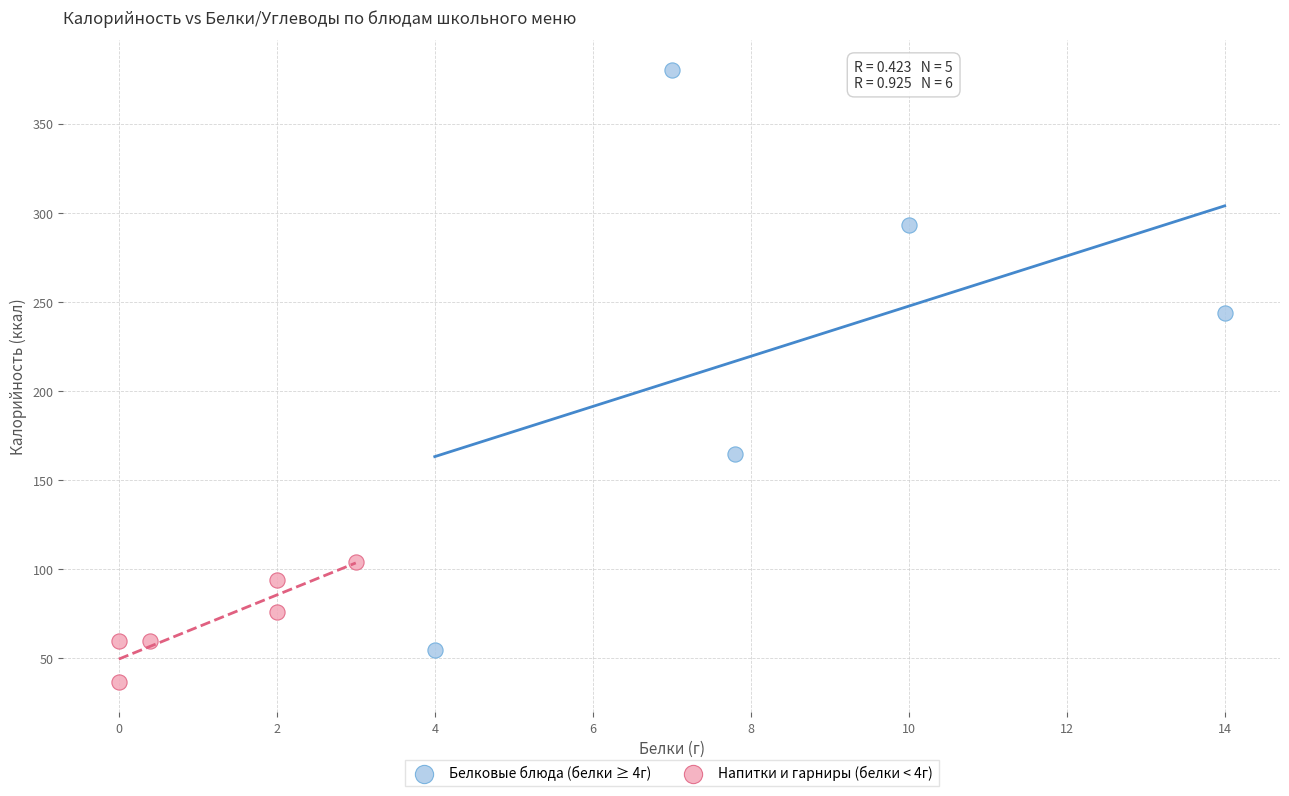

Which series contains the lowest Y value?

Напитки и гарниры (белки < 4г)